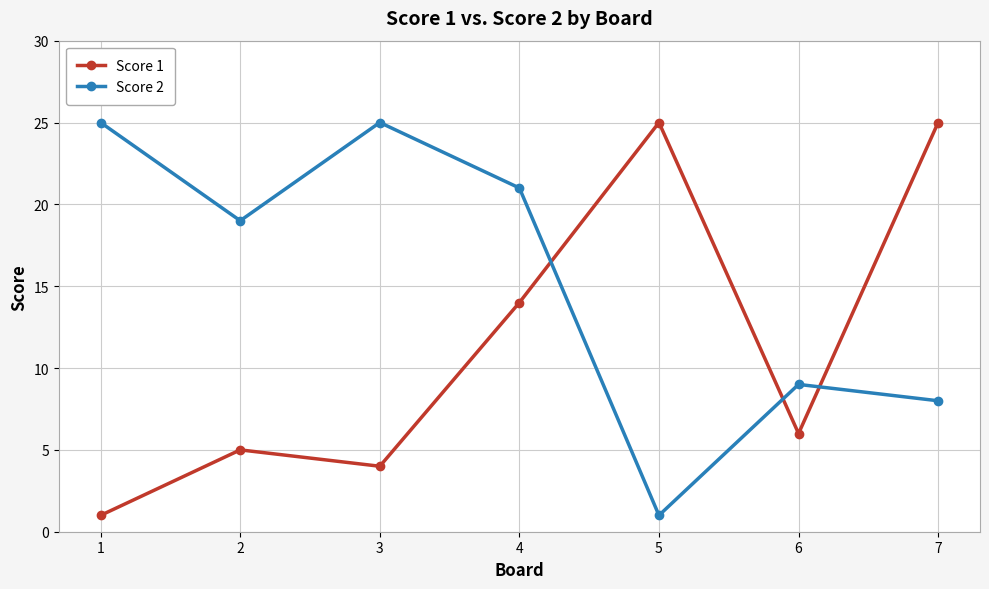

How many distinct data groups are displayed?

2